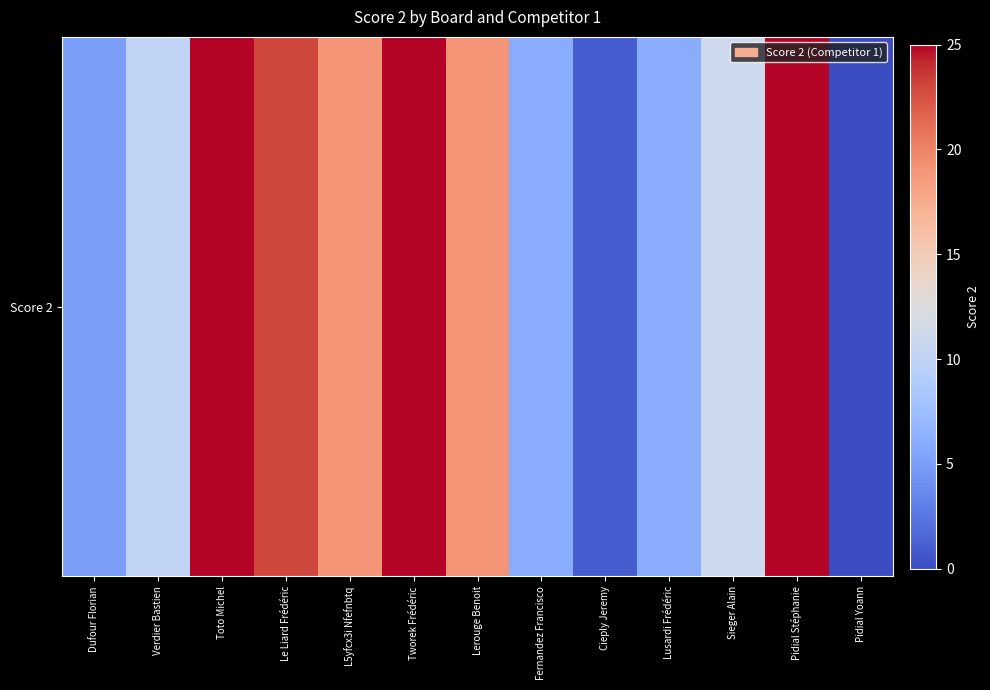

What is the greatest value displayed?

25